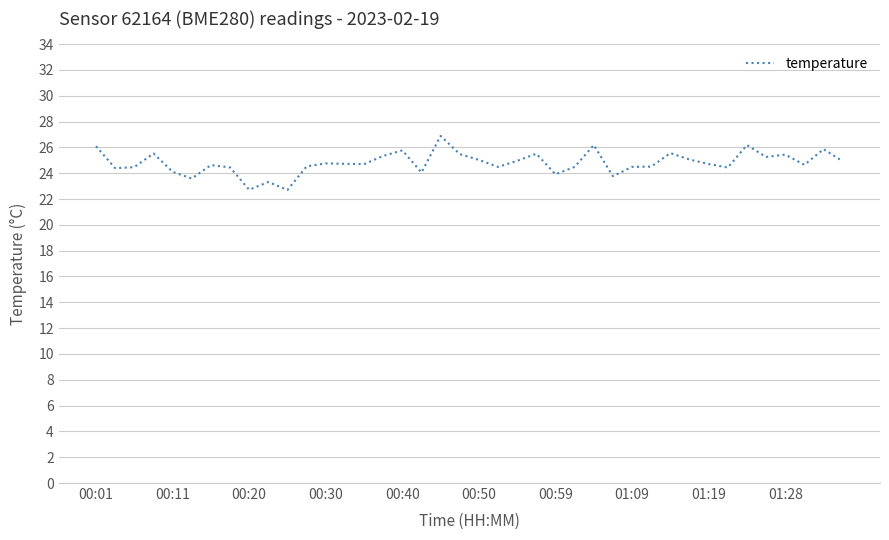

Does the chart display data point markers on the line(s)?

No